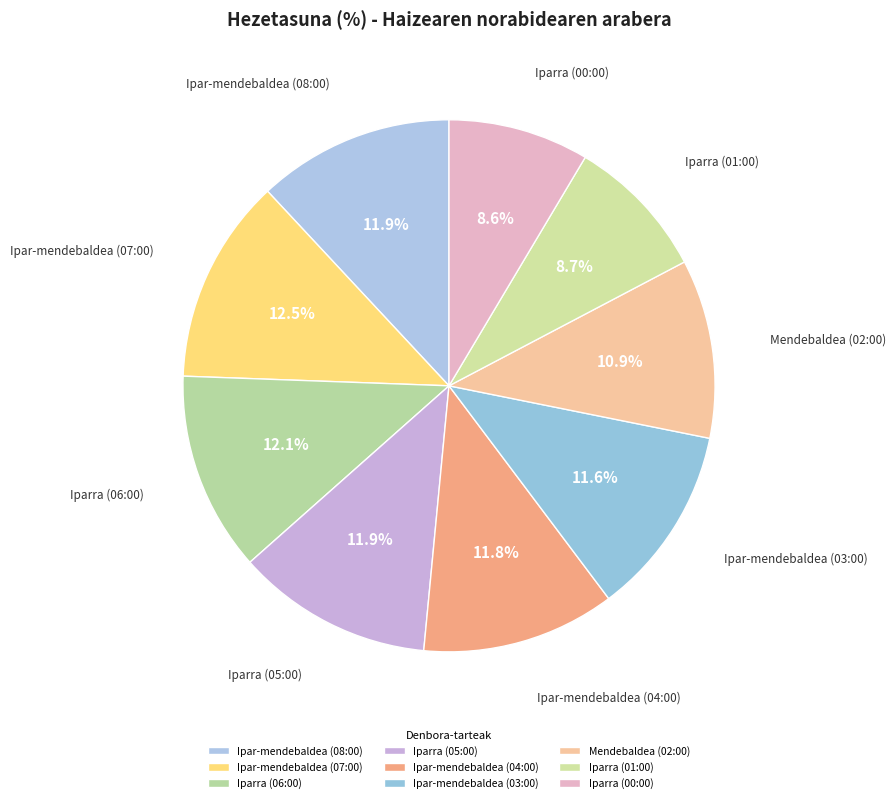

How many slices are in this pie chart?

9